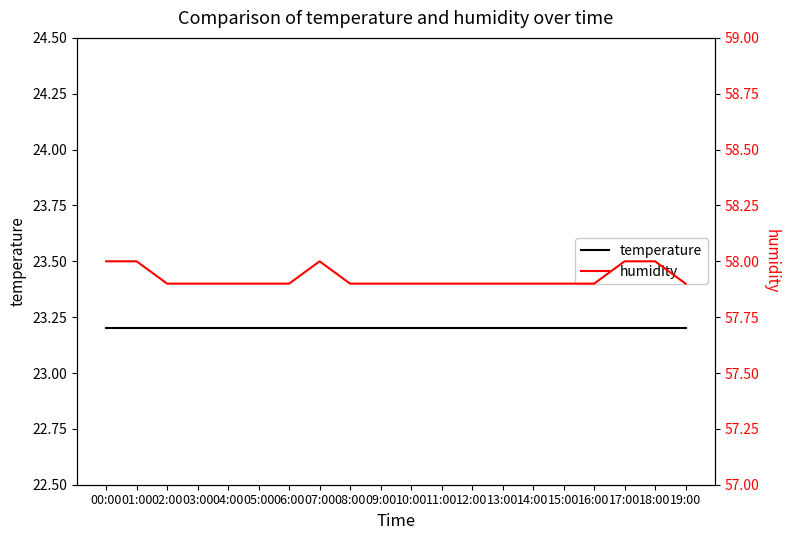

The value of humidity at 05:00 is 87.4. True or false?

False